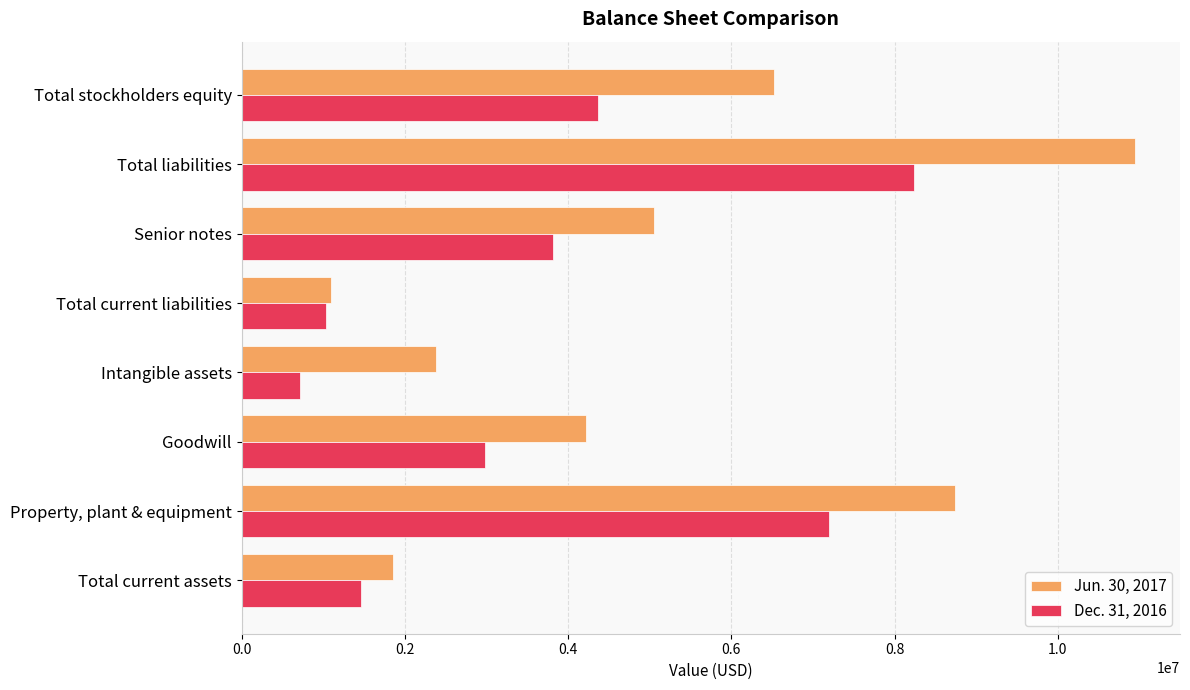

What is the minimum value for Dec. 31, 2016?

719231